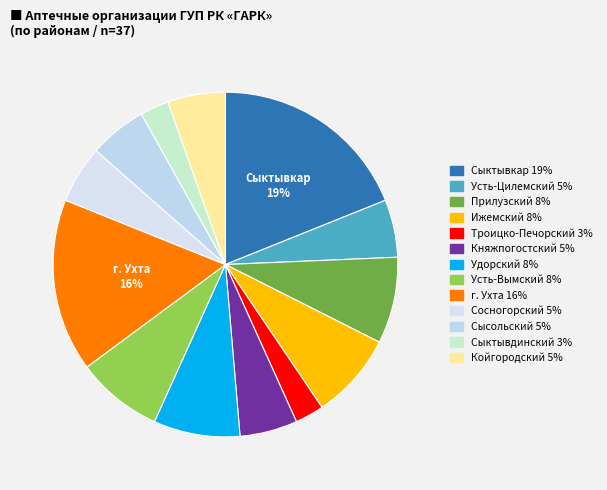

What is the largest slice in the pie chart?

Сыктывкар